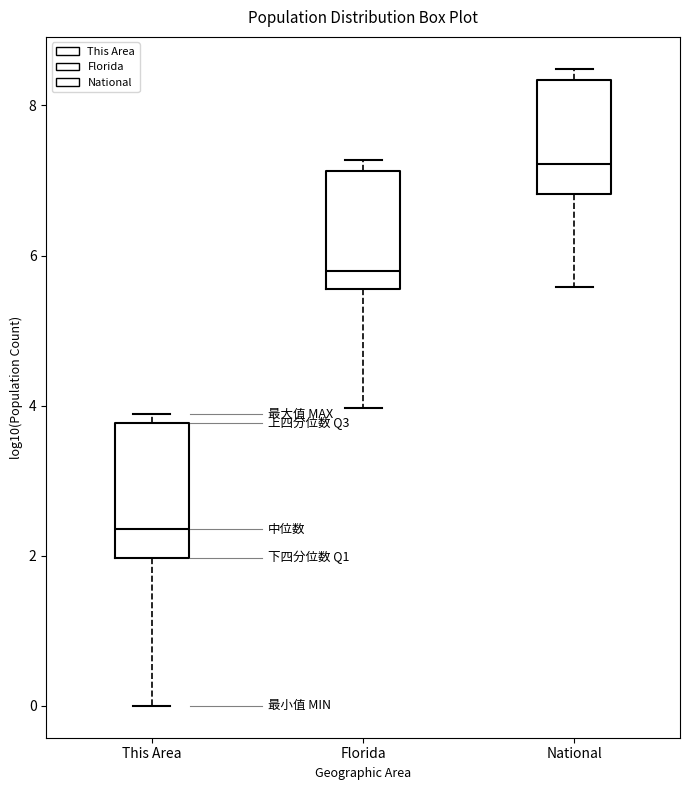

Which box is the tallest, from its lower edge to its upper edge?

This Area